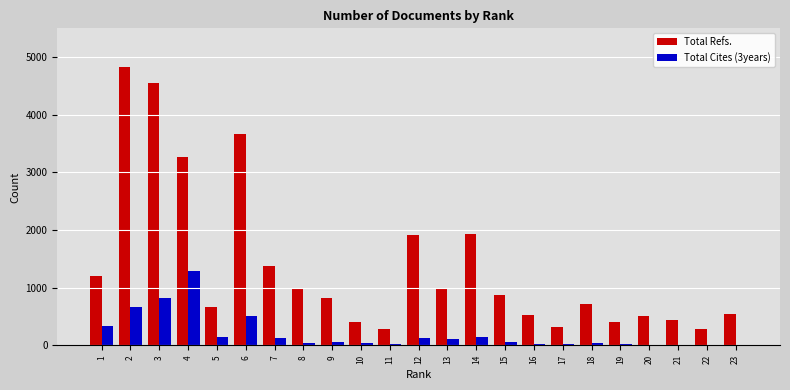

Which series changed the most between 15 and 16?

Total Refs.